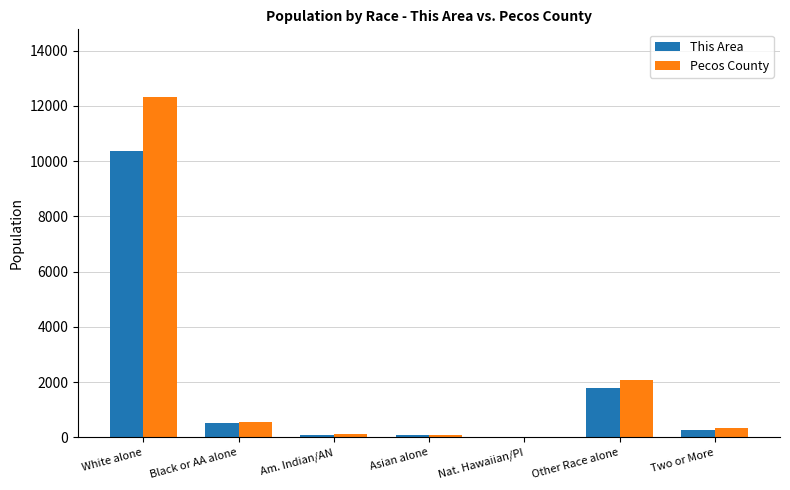

How many groups of bars are there?

7